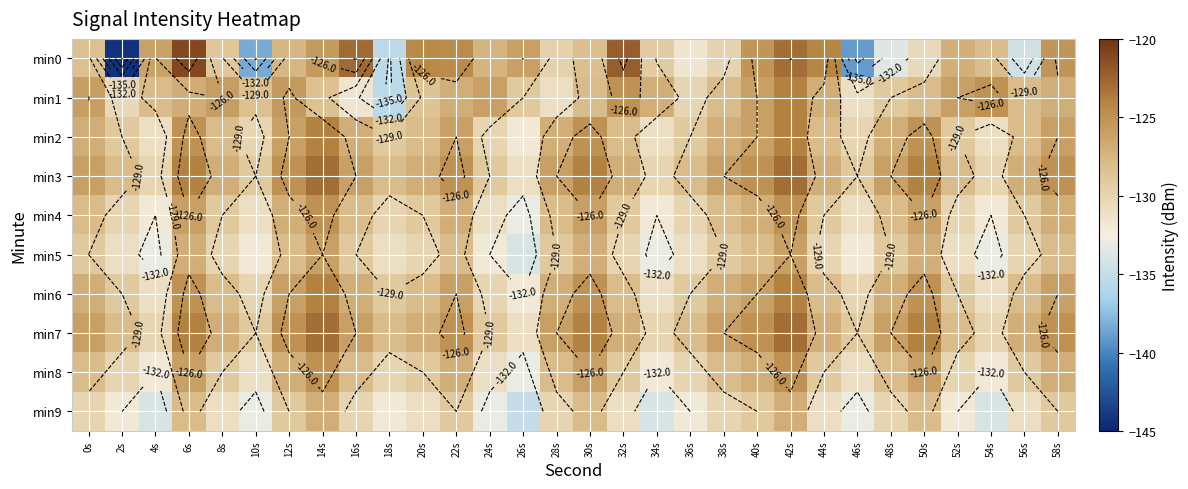

Is it true that min0 equals -144.2 at 2s?

True